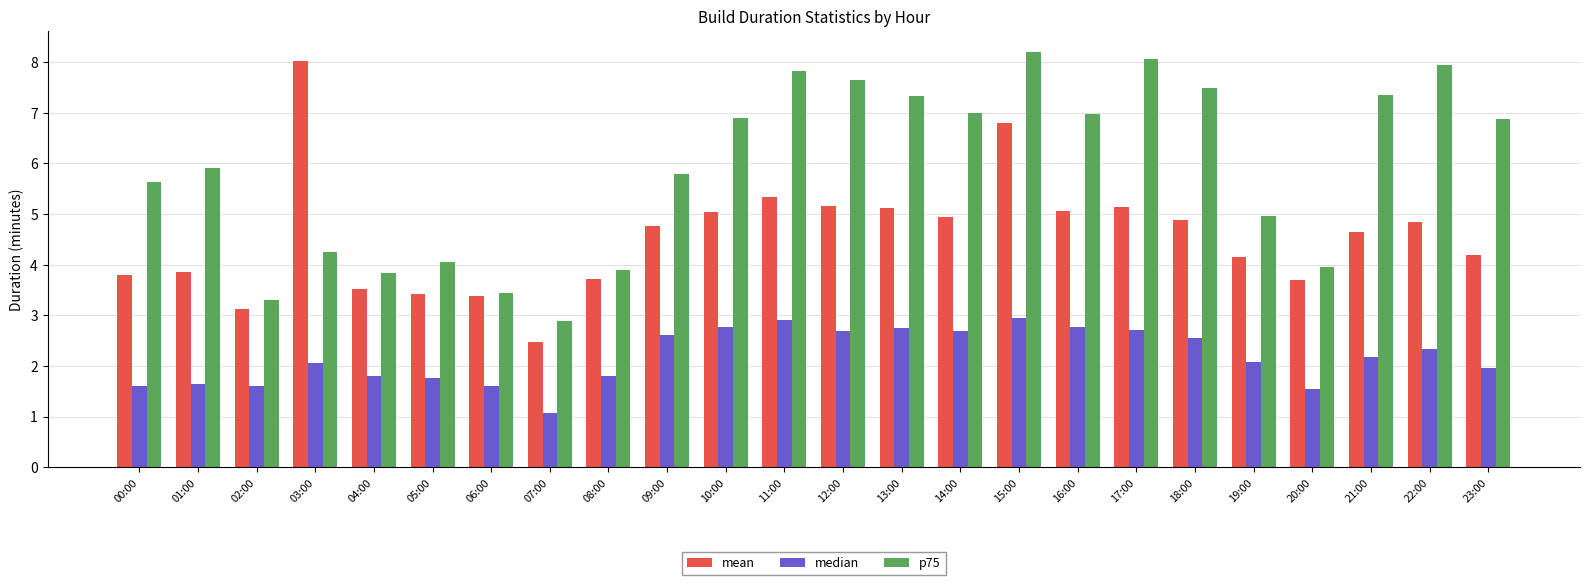

At which label does p75 reach its minimum?

07:00